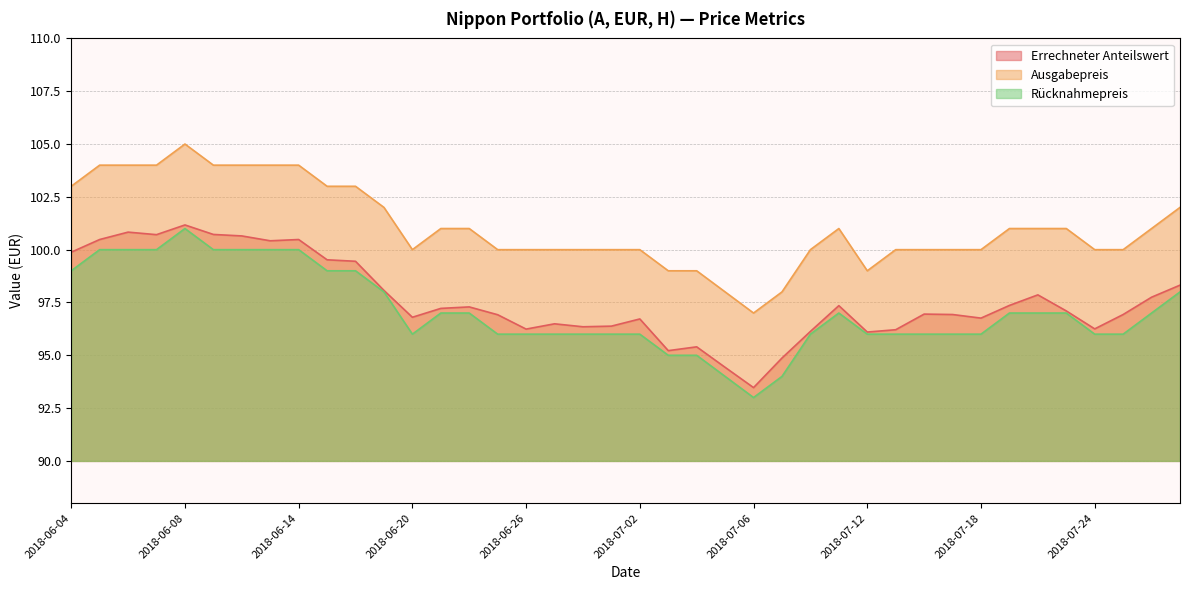

Reading left to right, list all the values displayed in this chart.

Errechneter Anteilswert: 2018-06-04=99.9	2018-06-05=100.5	2018-06-06=100.8	2018-06-07=100.7	2018-06-08=101.2	2018-06-11=100.7	2018-06-12=100.7	2018-06-13=100.4	2018-06-14=100.5	2018-06-15=99.5	2018-06-18=99.5	2018-06-19=98.1	2018-06-20=96.8	2018-06-21=97.2	2018-06-22=97.3	2018-06-25=96.9	2018-06-26=96.2	2018-06-27=96.5	2018-06-28=96.3	2018-06-29=96.4	2018-07-02=96.7	2018-07-03=95.2	2018-07-04=95.4	2018-07-05=94.4	2018-07-06=93.5	2018-07-09=94.9	2018-07-10=96.1	2018-07-11=97.3	2018-07-12=96.1	2018-07-13=96.2	2018-07-16=97.0	2018-07-17=96.9	2018-07-18=96.8	2018-07-19=97.4	2018-07-20=97.9	2018-07-23=97.1	2018-07-24=96.2	2018-07-25=96.9	2018-07-26=97.8	2018-07-27=98.3
Ausgabepreis: 2018-06-04=103.0	2018-06-05=104.0	2018-06-06=104.0	2018-06-07=104.0	2018-06-08=105.0	2018-06-11=104.0	2018-06-12=104.0	2018-06-13=104.0	2018-06-14=104.0	2018-06-15=103.0	2018-06-18=103.0	2018-06-19=102.0	2018-06-20=100.0	2018-06-21=101.0	2018-06-22=101.0	2018-06-25=100.0	2018-06-26=100.0	2018-06-27=100.0	2018-06-28=100.0	2018-06-29=100.0	2018-07-02=100.0	2018-07-03=99.0	2018-07-04=99.0	2018-07-05=98.0	2018-07-06=97.0	2018-07-09=98.0	2018-07-10=100.0	2018-07-11=101.0	2018-07-12=99.0	2018-07-13=100.0	2018-07-16=100.0	2018-07-17=100.0	2018-07-18=100.0	2018-07-19=101.0	2018-07-20=101.0	2018-07-23=101.0	2018-07-24=100.0	2018-07-25=100.0	2018-07-26=101.0	2018-07-27=102.0
Rücknahmepreis: 2018-06-04=99.0	2018-06-05=100.0	2018-06-06=100.0	2018-06-07=100.0	2018-06-08=101.0	2018-06-11=100.0	2018-06-12=100.0	2018-06-13=100.0	2018-06-14=100.0	2018-06-15=99.0	2018-06-18=99.0	2018-06-19=98.0	2018-06-20=96.0	2018-06-21=97.0	2018-06-22=97.0	2018-06-25=96.0	2018-06-26=96.0	2018-06-27=96.0	2018-06-28=96.0	2018-06-29=96.0	2018-07-02=96.0	2018-07-03=95.0	2018-07-04=95.0	2018-07-05=94.0	2018-07-06=93.0	2018-07-09=94.0	2018-07-10=96.0	2018-07-11=97.0	2018-07-12=96.0	2018-07-13=96.0	2018-07-16=96.0	2018-07-17=96.0	2018-07-18=96.0	2018-07-19=97.0	2018-07-20=97.0	2018-07-23=97.0	2018-07-24=96.0	2018-07-25=96.0	2018-07-26=97.0	2018-07-27=98.0